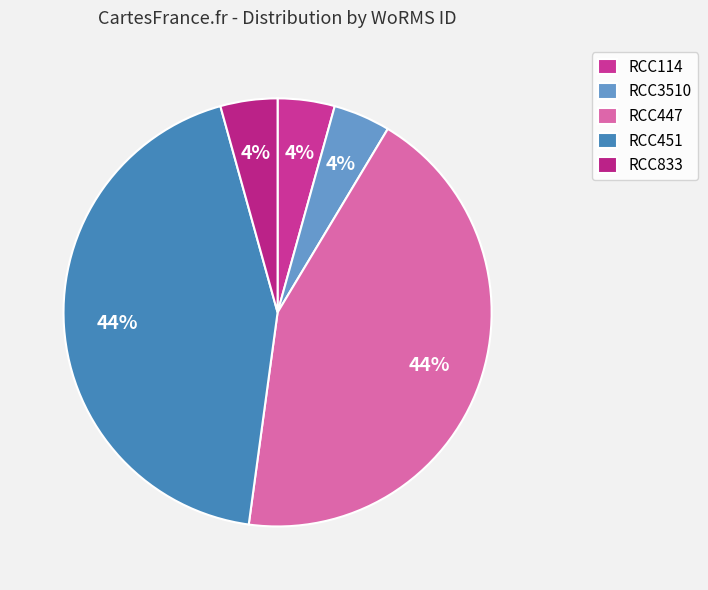

To the nearest percent, what is the difference between the largest and smallest slice percentages?

39%